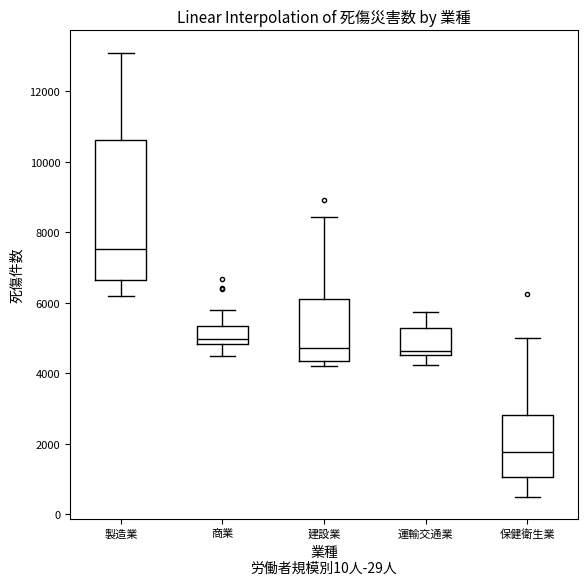

Where does the median line of the box for 保健衛生業 sit on the y-axis? The values are not printed on the chart, so give them approximately, as read against the axis.

1800